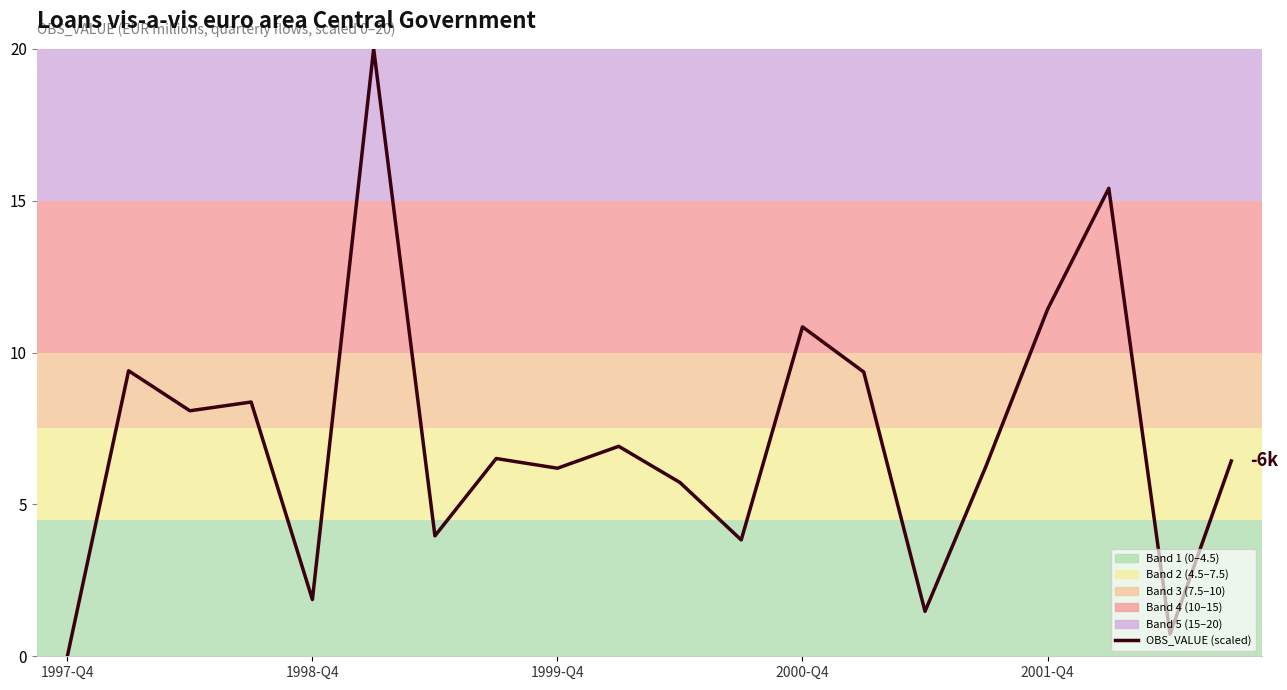

Is this an area chart (filled region under the line)?

No